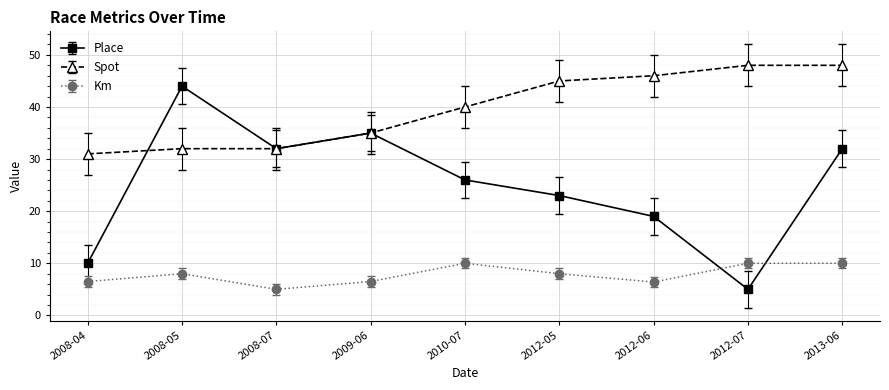

How many series are shown in this chart?

3